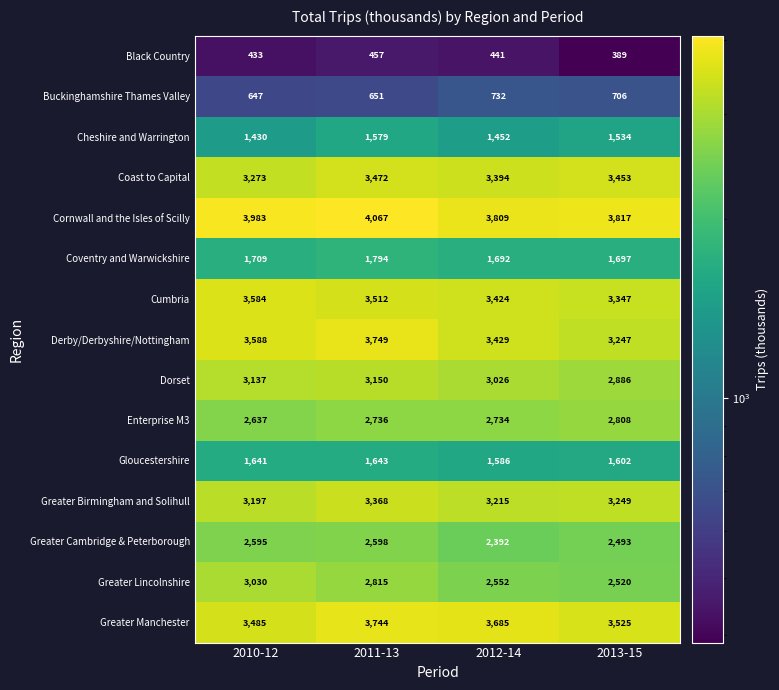

Where does the Cumbria series first go above 3512?

2010-12